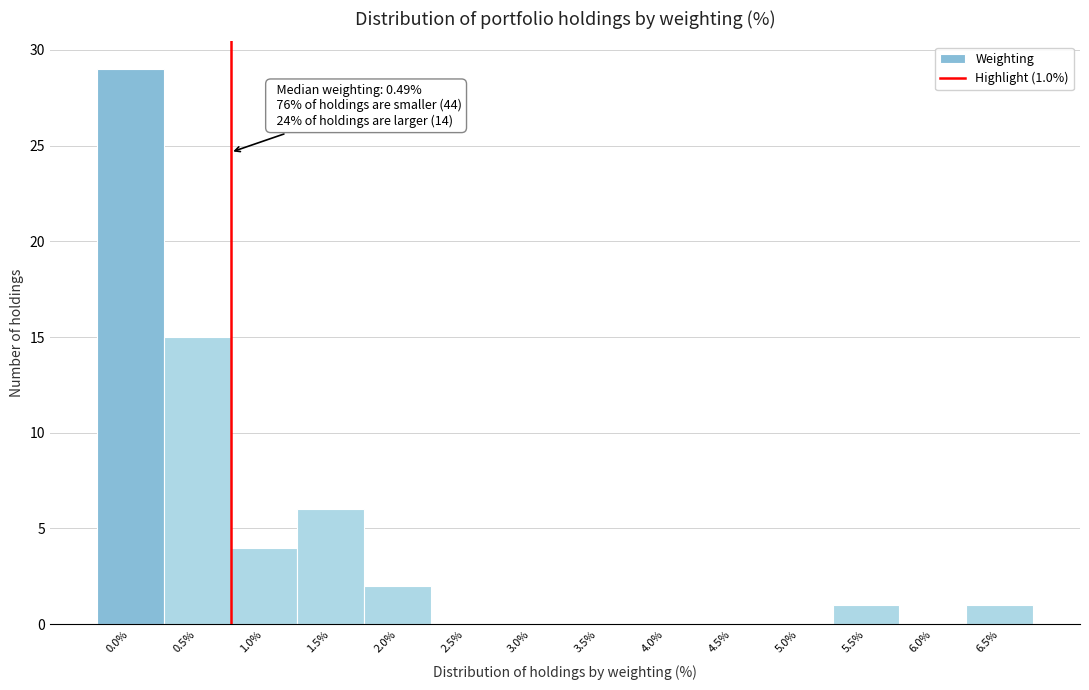

Reading left to right, extract all data points from this chart.

0.0%=29	0.5%=15	1.0%=4	1.5%=6	2.0%=2	2.5%=0	3.0%=0	3.5%=0	4.0%=0	4.5%=0	5.0%=0	5.5%=1	6.0%=0	6.5%=1